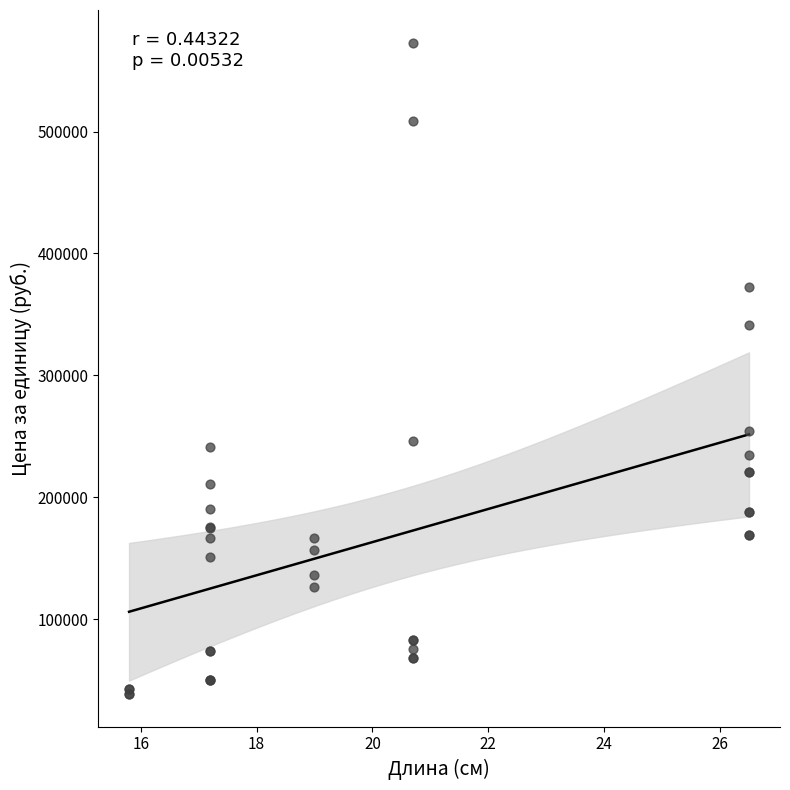

What Y value in the scatter plot is closest to 305800?

341000